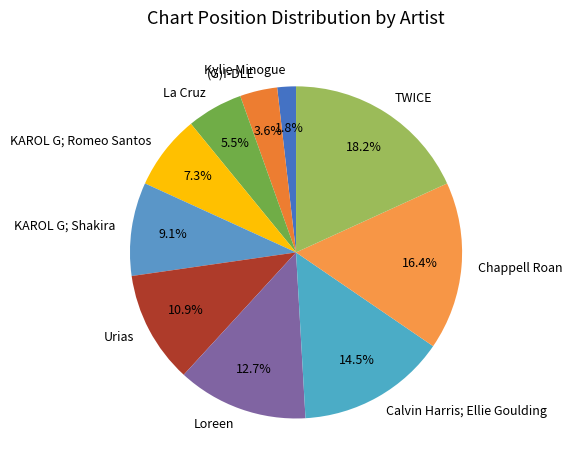

Which slice is the largest?

TWICE